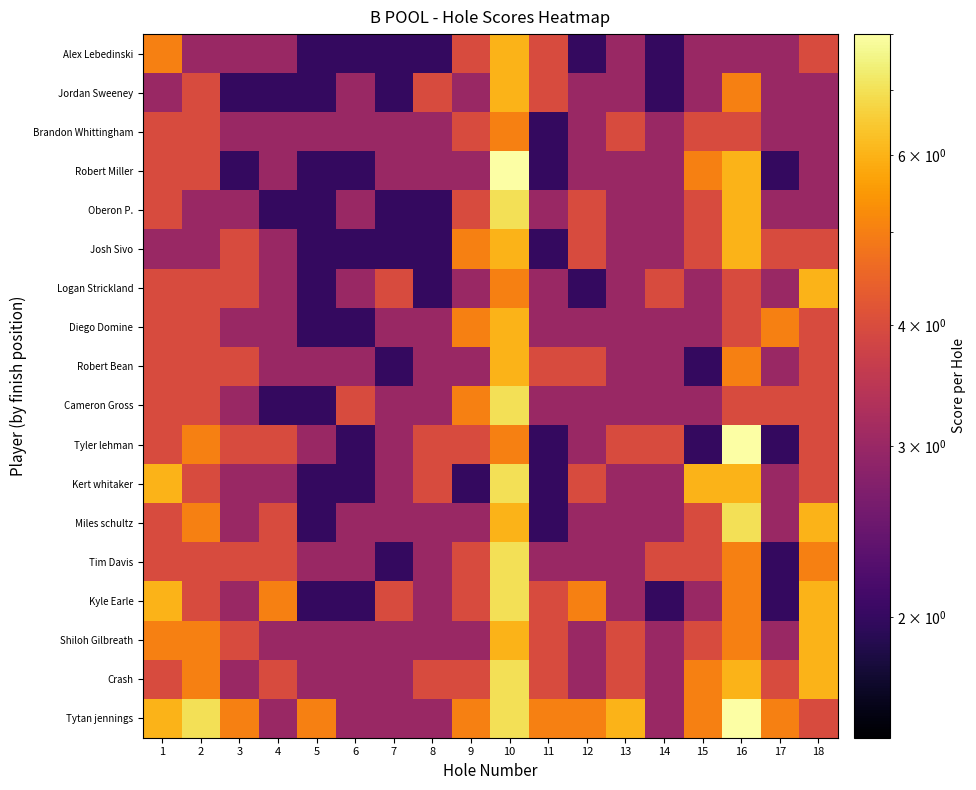

Reading left to right, what are all the values shown in this chart?

Alex Lebedinski: 1=5	2=3	3=3	4=3	5=2	6=2	7=2	8=2	9=4	10=6	11=4	12=2	13=3	14=2	15=3	16=3	17=3	18=4
Jordan Sweeney: 1=3	2=4	3=2	4=2	5=2	6=3	7=2	8=4	9=3	10=6	11=4	12=3	13=3	14=2	15=3	16=5	17=3	18=3
Brandon Whittingham: 1=4	2=4	3=3	4=3	5=3	6=3	7=3	8=3	9=4	10=5	11=2	12=3	13=4	14=3	15=4	16=4	17=3	18=3
Robert Miller: 1=4	2=4	3=2	4=3	5=2	6=2	7=3	8=3	9=3	10=8	11=2	12=3	13=3	14=3	15=5	16=6	17=2	18=3
Oberon P.: 1=4	2=3	3=3	4=2	5=2	6=3	7=2	8=2	9=4	10=7	11=3	12=4	13=3	14=3	15=4	16=6	17=3	18=3
Josh Sivo: 1=3	2=3	3=4	4=3	5=2	6=2	7=2	8=2	9=5	10=6	11=2	12=4	13=3	14=3	15=4	16=6	17=4	18=4
Logan Strickland: 1=4	2=4	3=4	4=3	5=2	6=3	7=4	8=2	9=3	10=5	11=3	12=2	13=3	14=4	15=3	16=4	17=3	18=6
Diego Domine: 1=4	2=4	3=3	4=3	5=2	6=2	7=3	8=3	9=5	10=6	11=3	12=3	13=3	14=3	15=3	16=4	17=5	18=4
Robert Bean: 1=4	2=4	3=4	4=3	5=3	6=3	7=2	8=3	9=3	10=6	11=4	12=4	13=3	14=3	15=2	16=5	17=3	18=4
Cameron Gross: 1=4	2=4	3=3	4=2	5=2	6=4	7=3	8=3	9=5	10=7	11=3	12=3	13=3	14=3	15=3	16=4	17=4	18=4
Tyler lehman: 1=4	2=5	3=4	4=4	5=3	6=2	7=3	8=4	9=4	10=5	11=2	12=3	13=4	14=4	15=2	16=8	17=2	18=4
Kert whitaker: 1=6	2=4	3=3	4=3	5=2	6=2	7=3	8=4	9=2	10=7	11=2	12=4	13=3	14=3	15=6	16=6	17=3	18=4
Miles schultz: 1=4	2=5	3=3	4=4	5=2	6=3	7=3	8=3	9=3	10=6	11=2	12=3	13=3	14=3	15=4	16=7	17=3	18=6
Tim Davis: 1=4	2=4	3=4	4=4	5=3	6=3	7=2	8=3	9=4	10=7	11=3	12=3	13=3	14=4	15=4	16=5	17=2	18=5
Kyle Earle: 1=6	2=4	3=3	4=5	5=2	6=2	7=4	8=3	9=4	10=7	11=4	12=5	13=3	14=2	15=3	16=5	17=2	18=6
Shiloh Gilbreath: 1=5	2=5	3=4	4=3	5=3	6=3	7=3	8=3	9=3	10=6	11=4	12=3	13=4	14=3	15=4	16=5	17=3	18=6
Crash: 1=4	2=5	3=3	4=4	5=3	6=3	7=3	8=4	9=4	10=7	11=4	12=3	13=4	14=3	15=5	16=6	17=4	18=6
Tytan jennings: 1=6	2=7	3=5	4=3	5=5	6=3	7=3	8=3	9=5	10=7	11=5	12=5	13=6	14=3	15=5	16=8	17=5	18=4